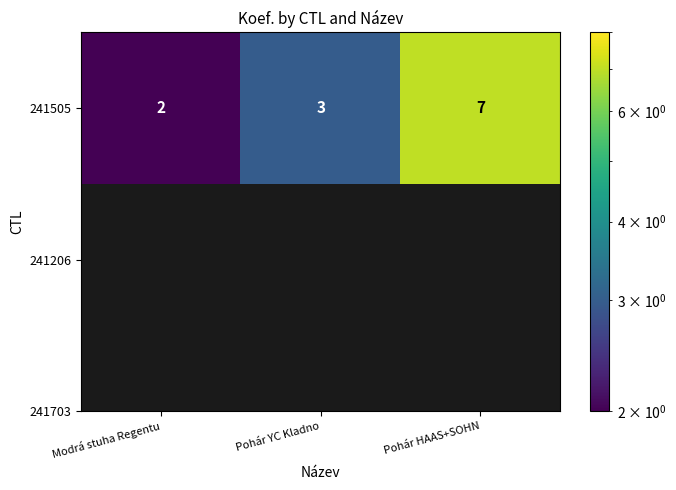

List the labels in order of value, smallest first.

Modrá stuha Regentu, Pohár YC Kladno, Pohár HAAS+SOHN